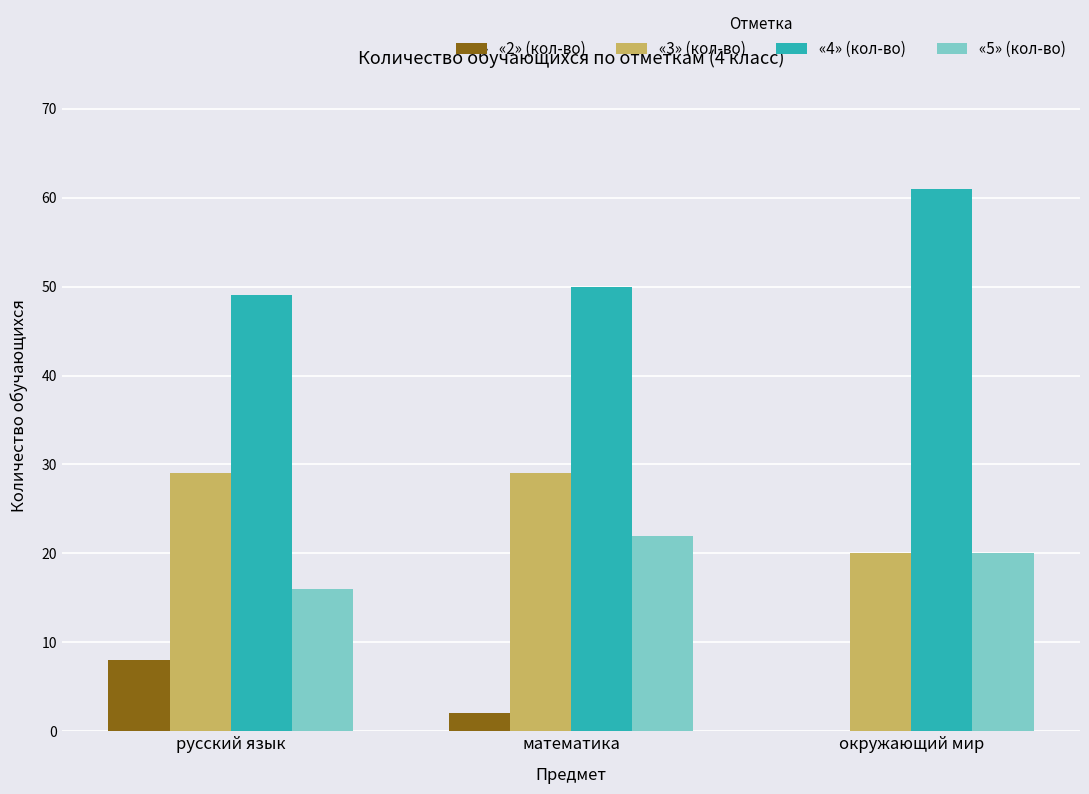

Where is «4» (кол-во) nearest to the value 55?

математика